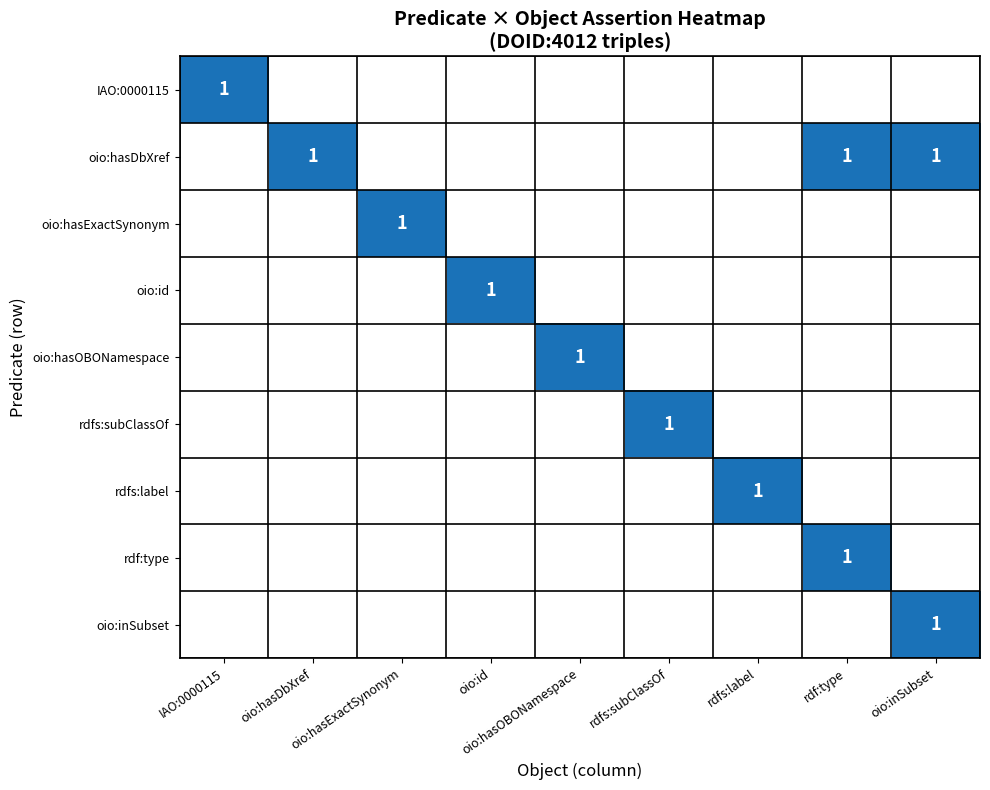

True or false: oio:hasOBONamespace has a value of 0 at oio:hasExactSynonym.

True